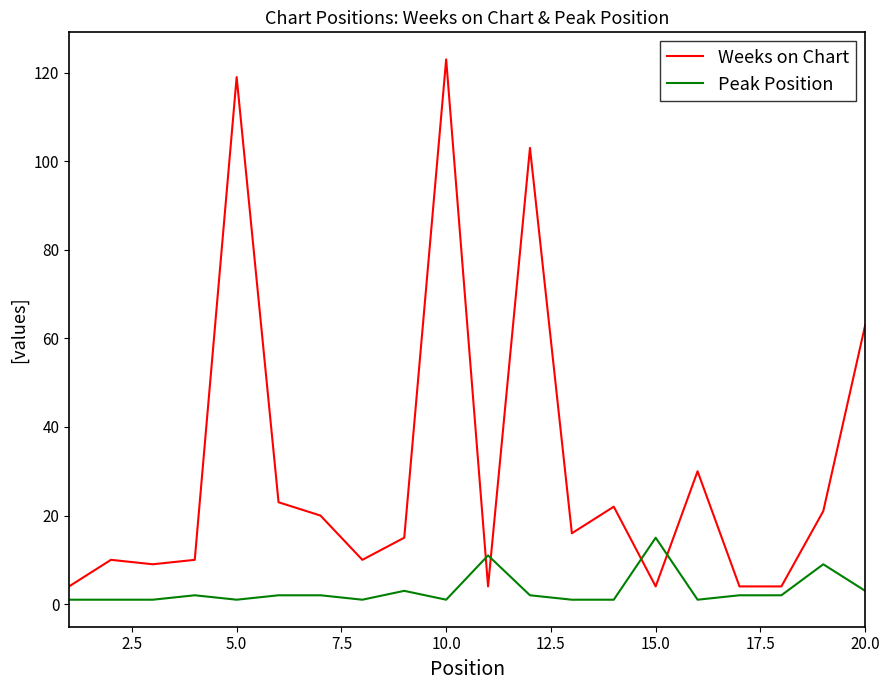

In Weeks on Chart, how many points are higher than both neighbors (excluding endpoints)?

6